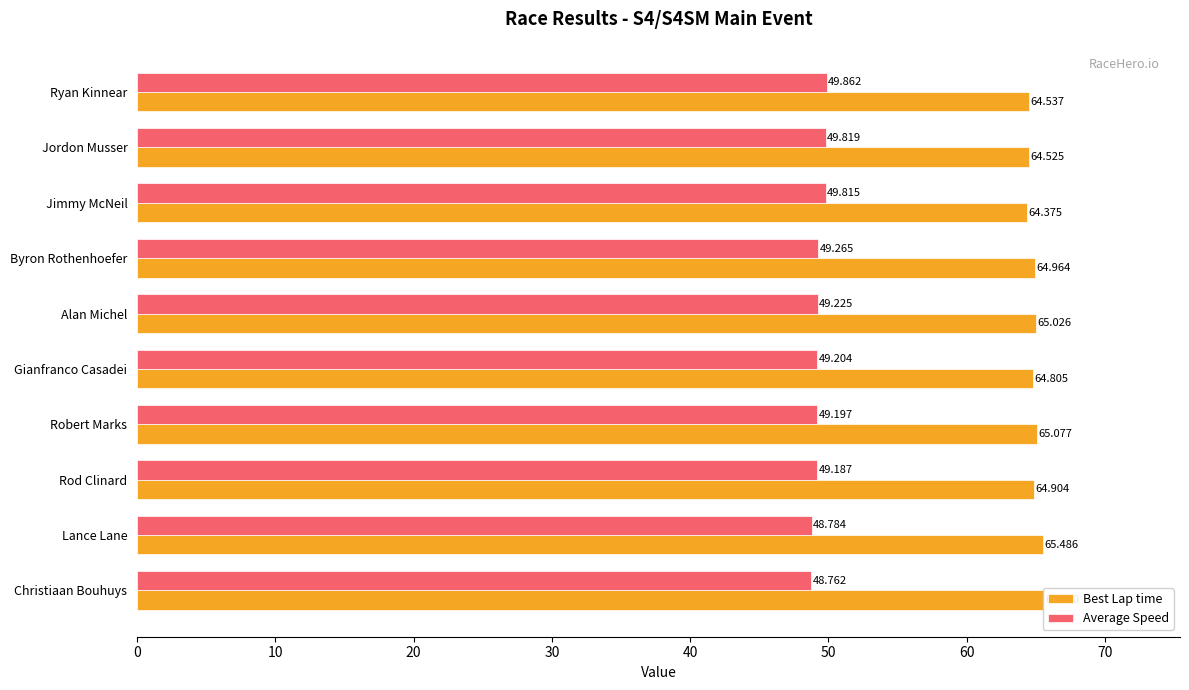

The value of Best Lap time at Ryan Kinnear is 14.1. True or false?

False